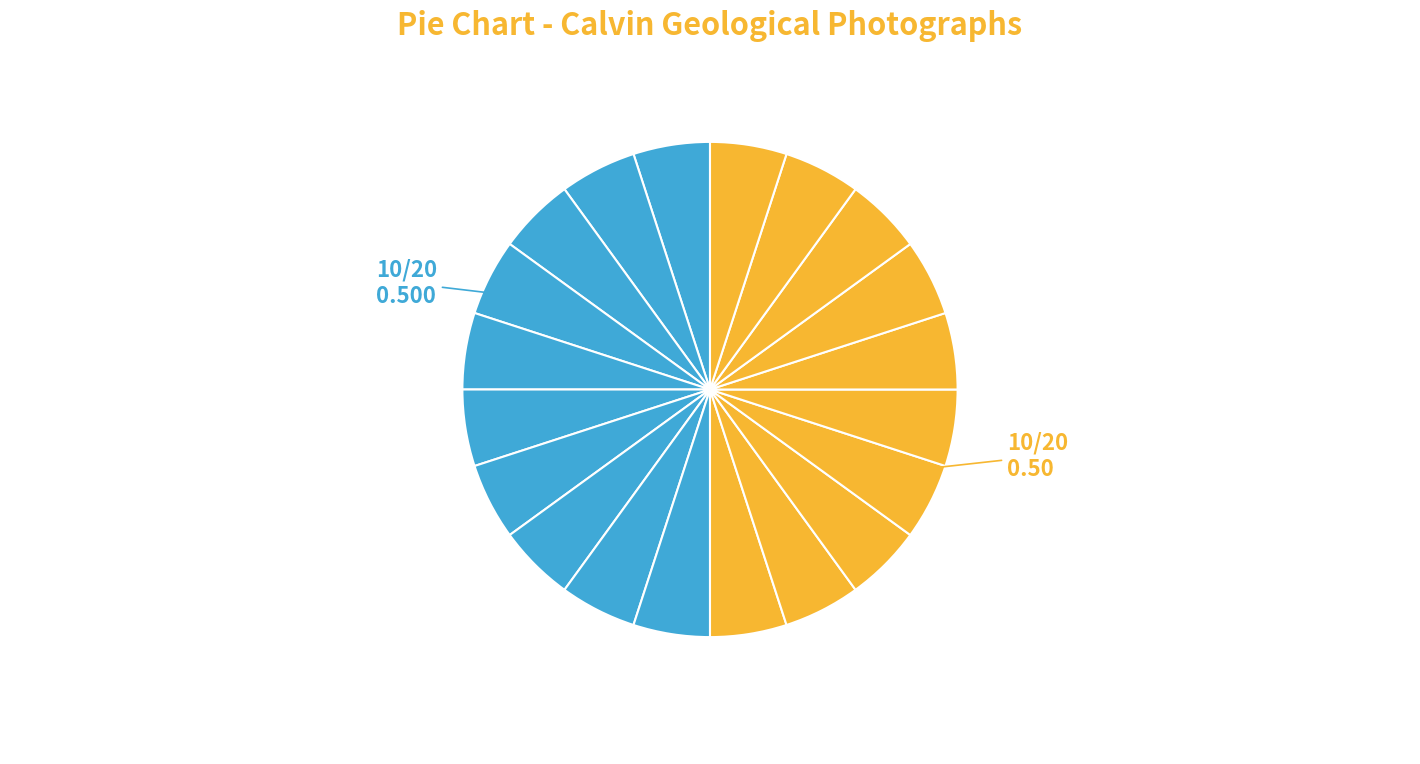

How many segments does this pie chart have?

20